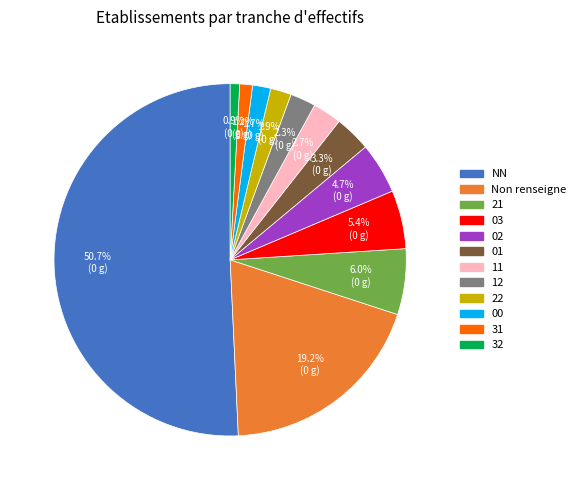

To the nearest percent, what is the combined percentage of 01 and 32?

4%